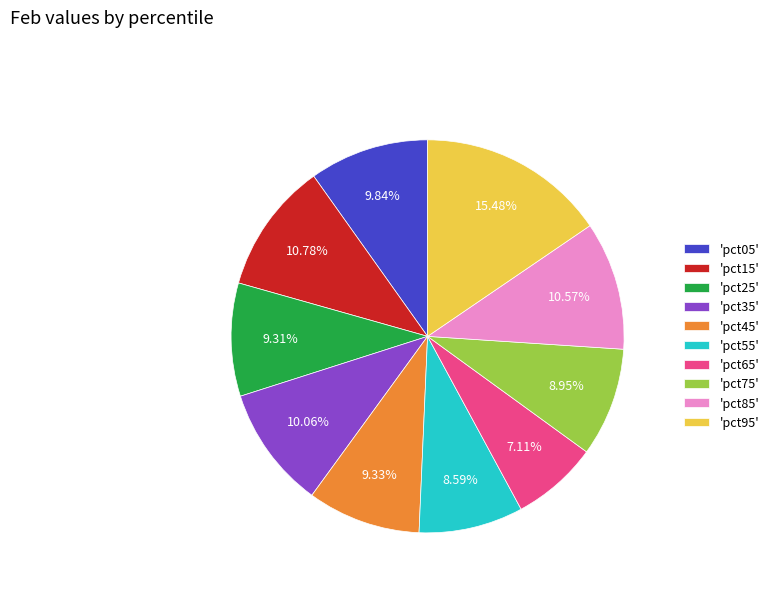

Is there a majority slice in this chart?

No